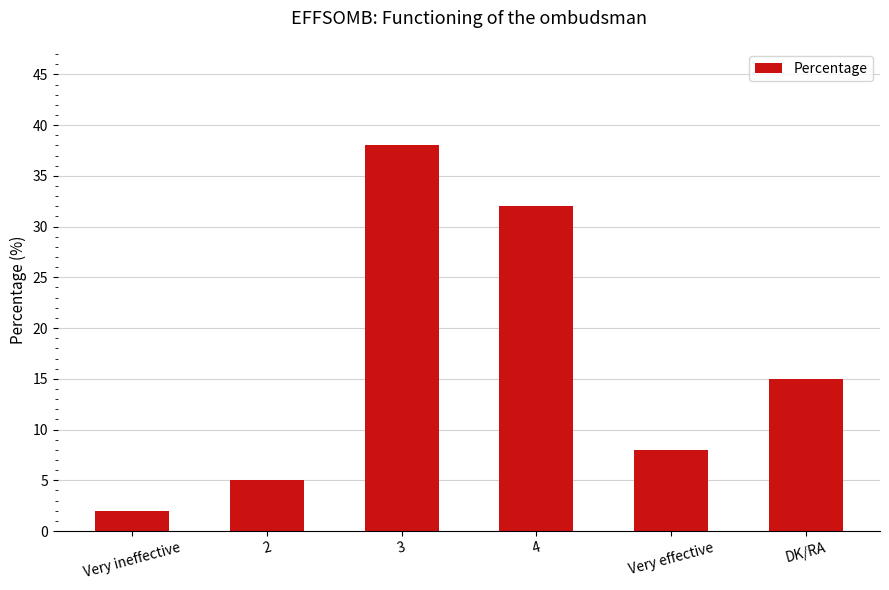

Which has a higher value, Very ineffective or Very effective?

Very effective